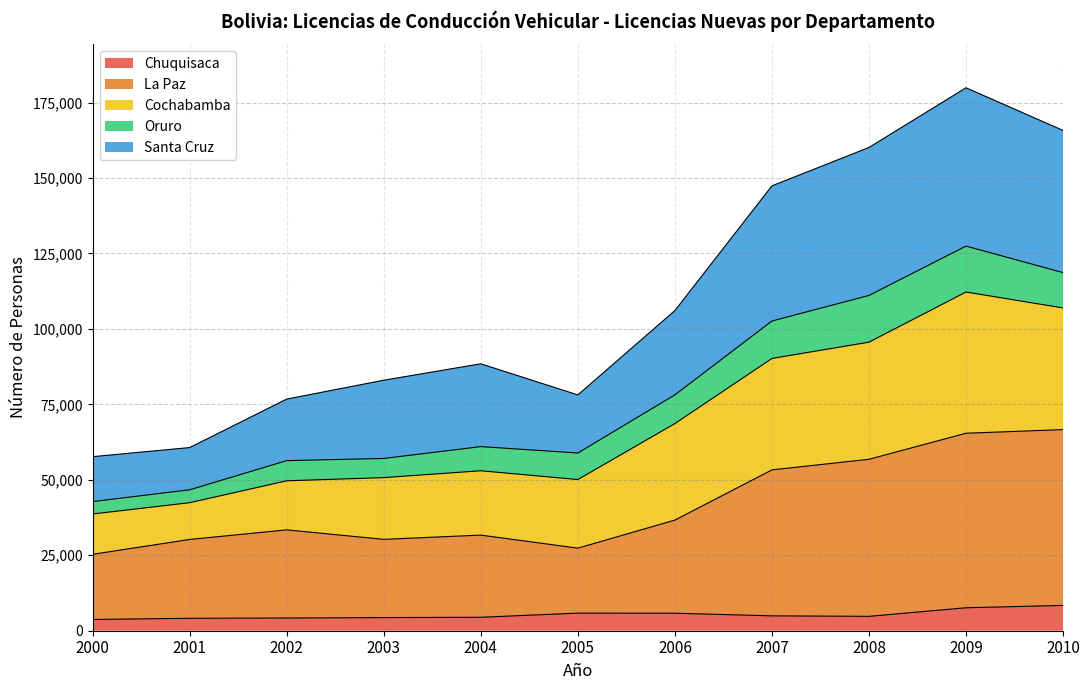

Which series has the widest spread of values?

Santa Cruz